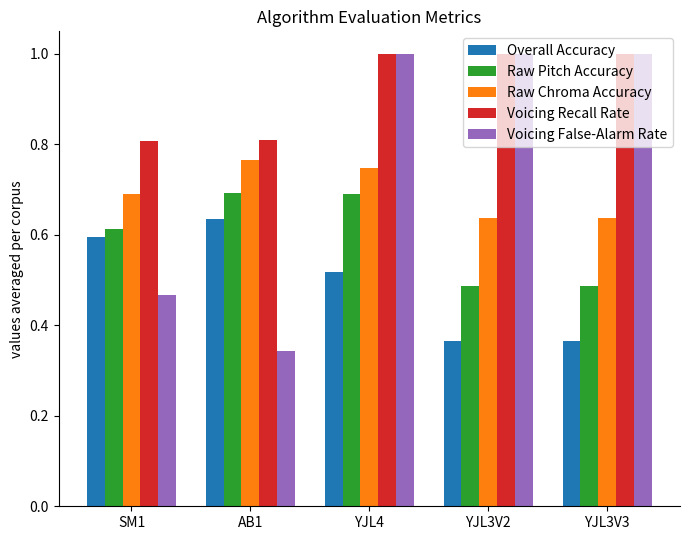

The Raw Pitch Accuracy series shows 1.0 at SM1. True or false?

False